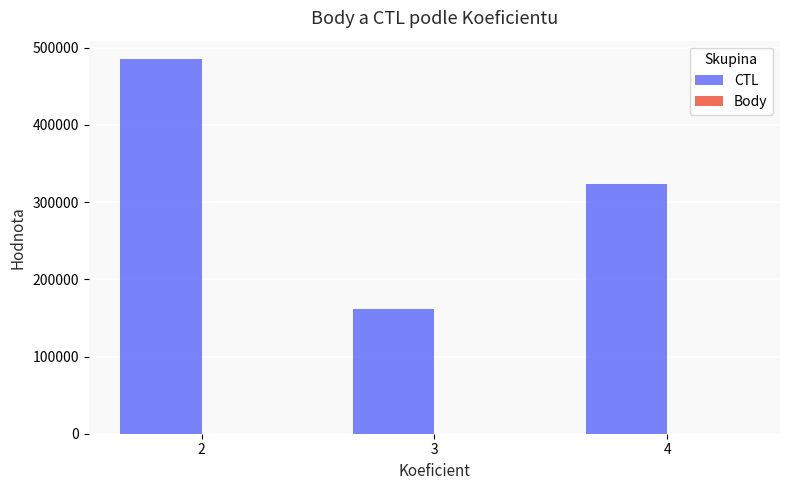

What is the greatest value displayed?

484848.0